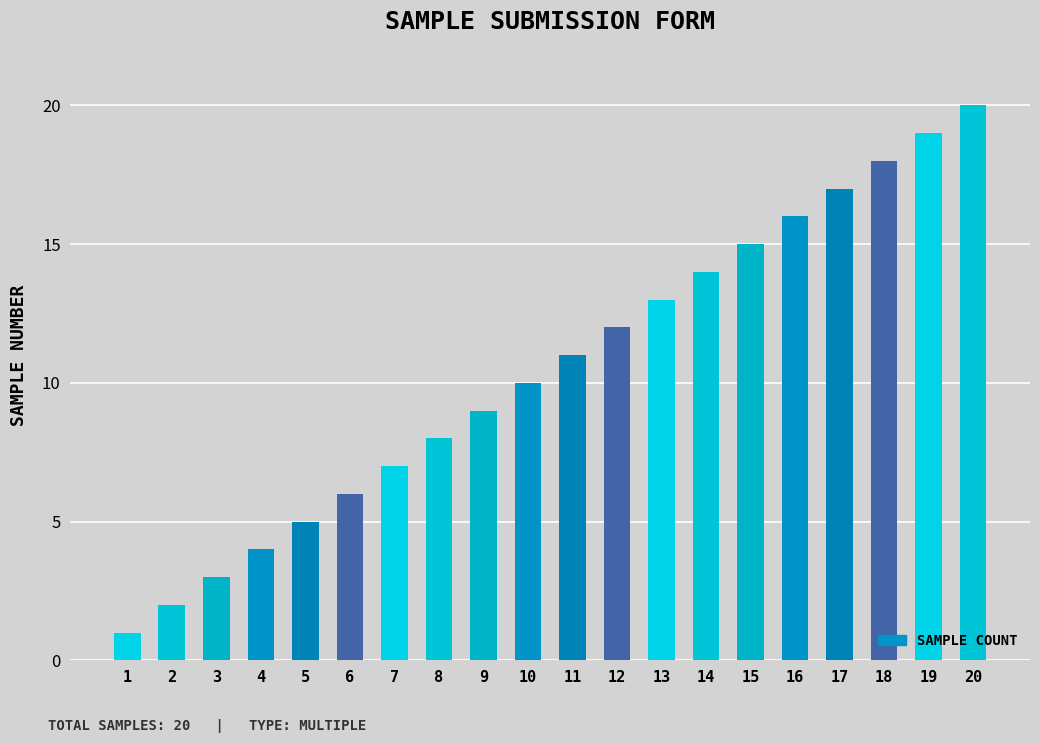

List the labels in order of value, largest first.

20, 19, 18, 17, 16, 15, 14, 13, 12, 11, 10, 9, 8, 7, 6, 5, 4, 3, 2, 1